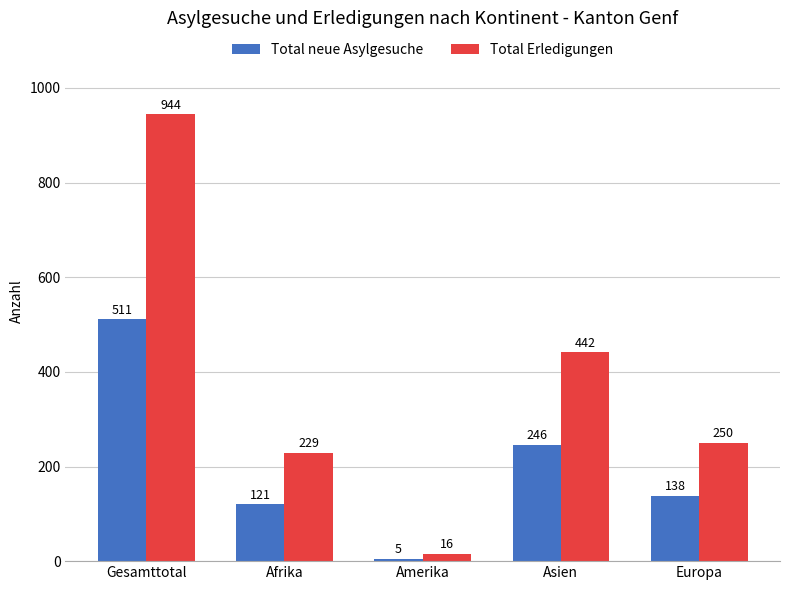

What is the value of the Total neue Asylgesuche bar at the 4th from the left?

246